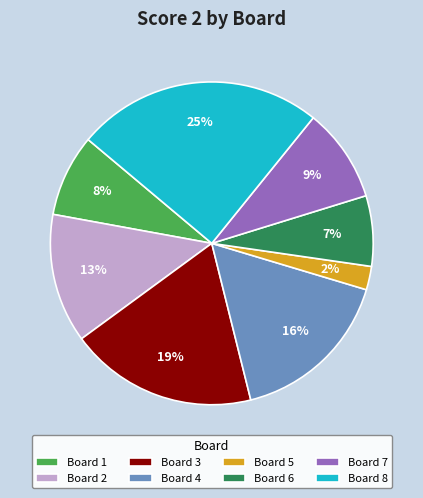

How many segments does this pie chart have?

8